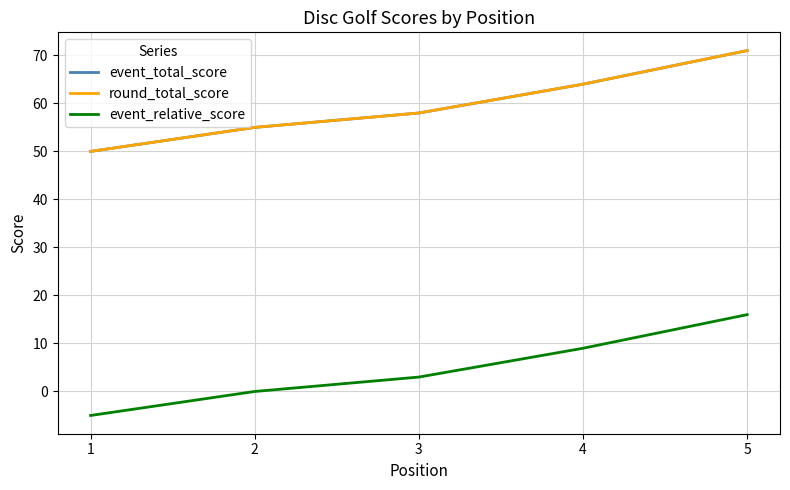

Is this an area chart (filled region under the line)?

No